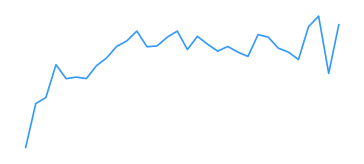

Does the chart display data point markers on the line(s)?

No